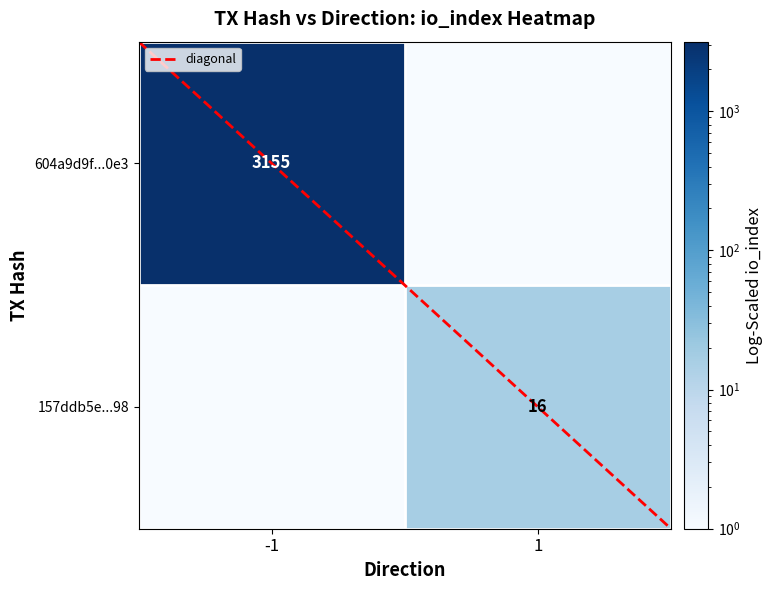

What is the sum of all 604a9d9f...0e3 values?

3155.5